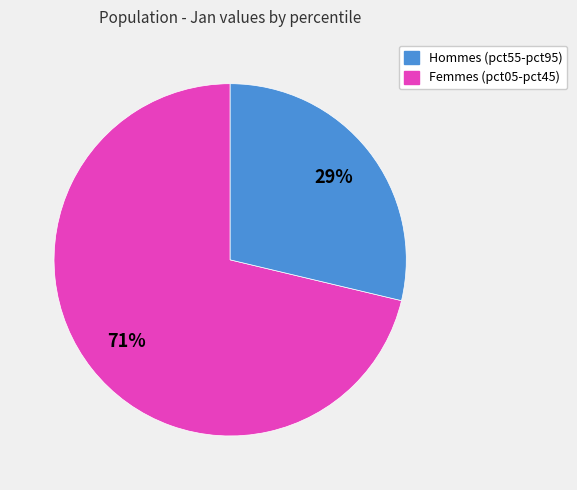

To the nearest percent, what is the average slice percentage?

50%